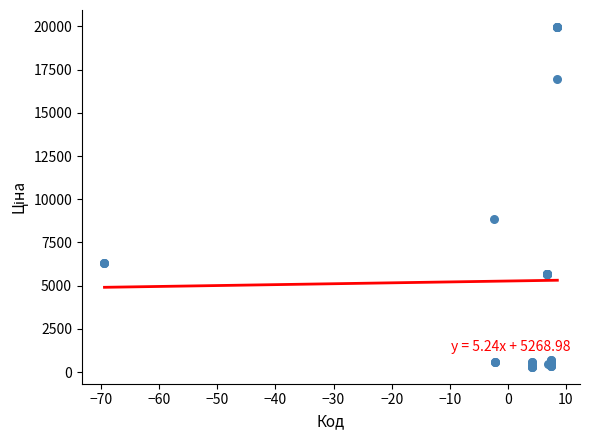

What Y value in the scatter plot is closest to 10137?

8856.7